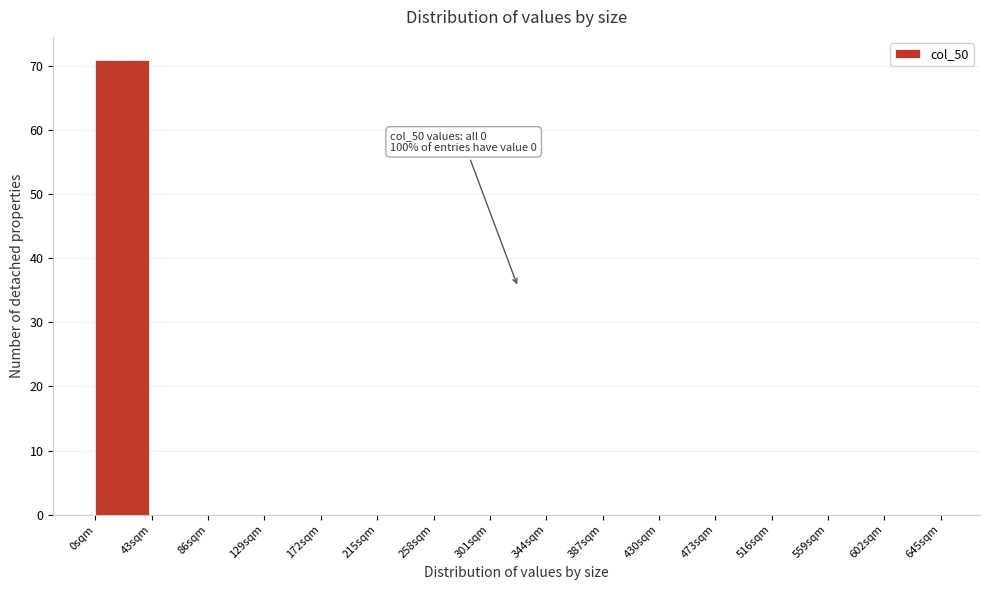

Reading left to right, what are all the values shown in this chart?

0sqm=71	43sqm=0	86sqm=0	129sqm=0	172sqm=0	215sqm=0	258sqm=0	301sqm=0	344sqm=0	387sqm=0	430sqm=0	473sqm=0	516sqm=0	559sqm=0	602sqm=0